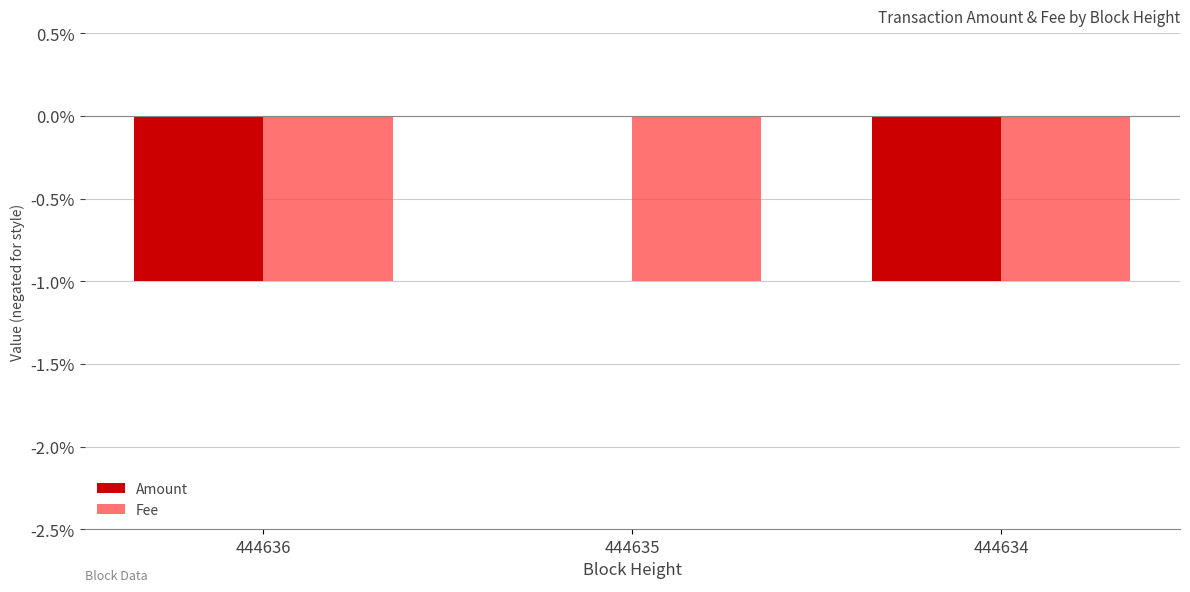

Is the value of Fee at 444635 greater than the value of Amount at 444635?

No